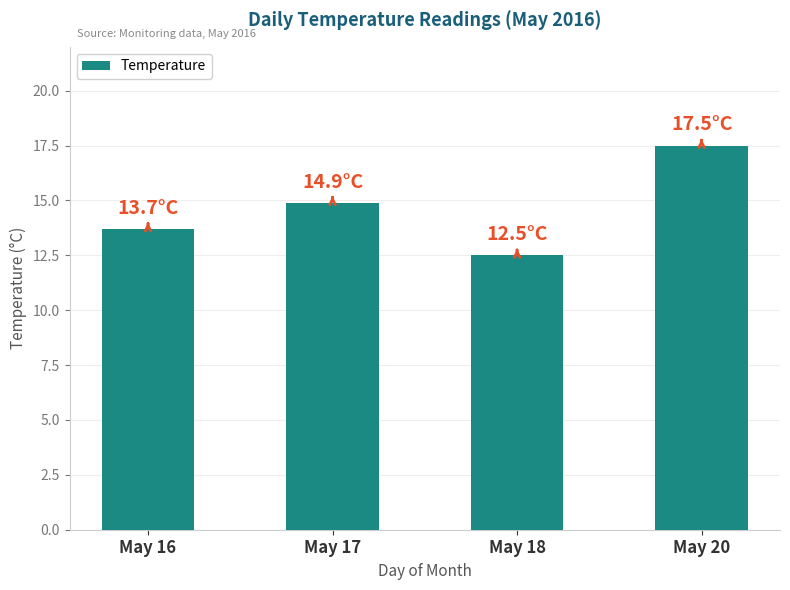

Is it true that the value at May 17 is 7.4?

False